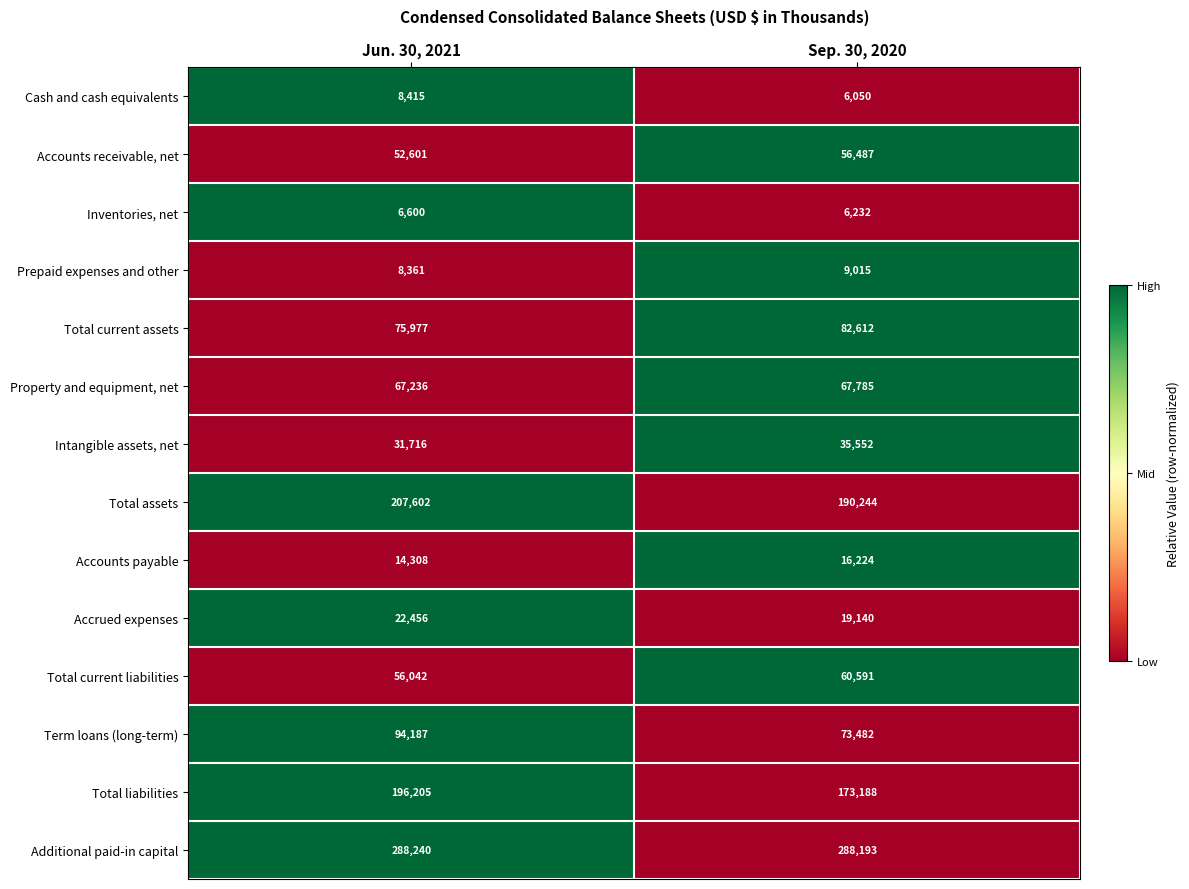

Count the number of categories in the chart.

2